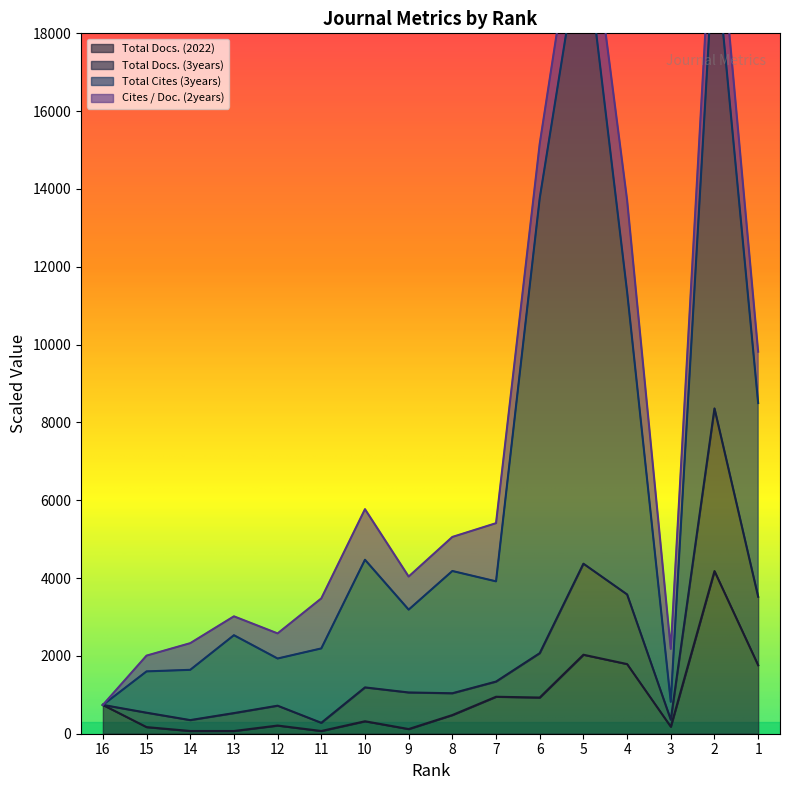

What is the difference between the Total Docs. (2022) values at 4 and 13?

1720